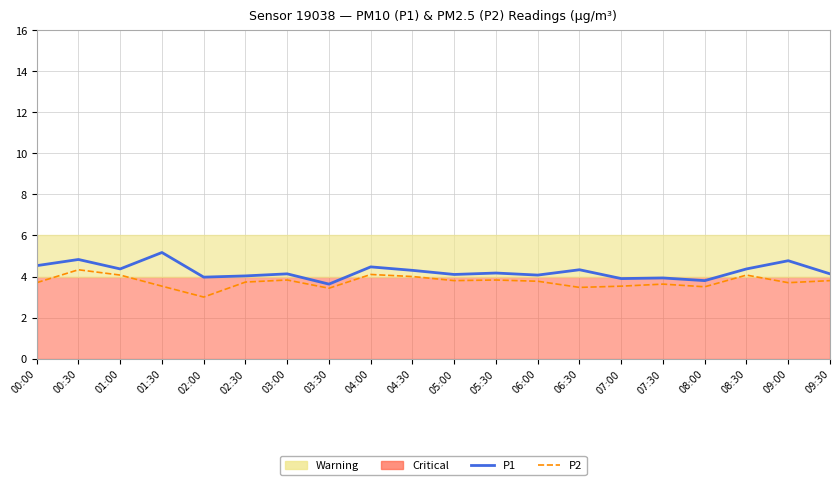

What is the difference between the P2 values at 08:30 and 01:30?

0.5